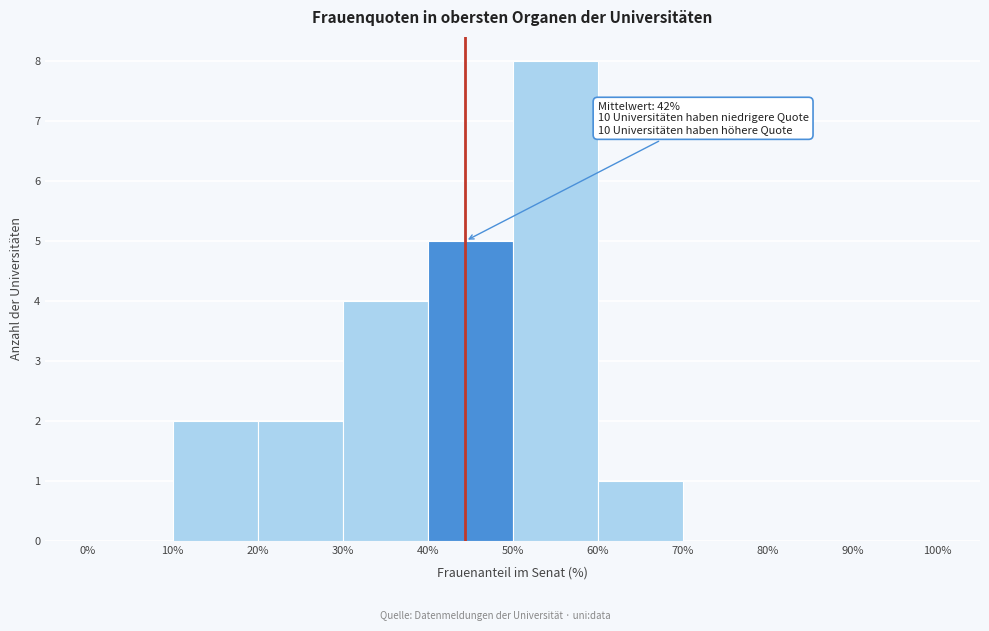

Which range on the x-axis has the tallest bar?

50% to 60%